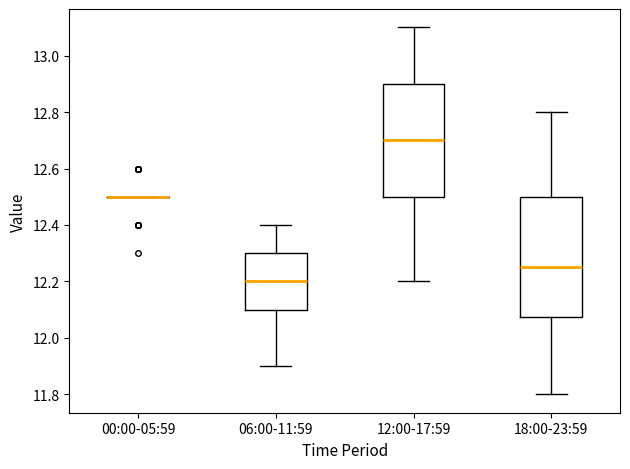

Reading left to right, transcribe this box plot: for each box, give where its median line is, the range the box spans, and where its two whiskers end, as read against the y-axis. The values are not printed on the chart, so give them approximately, as read against the axis.

00:00-05:59: box collapsed to a line at 12.50, whiskers 12.50 to 12.50
06:00-11:59: median 12.20, box 12.10 to 12.30, whiskers 11.90 to 12.40
12:00-17:59: median 12.70, box 12.50 to 12.90, whiskers 12.20 to 13.10
18:00-23:59: median 12.26, box 12.08 to 12.50, whiskers 11.80 to 12.80